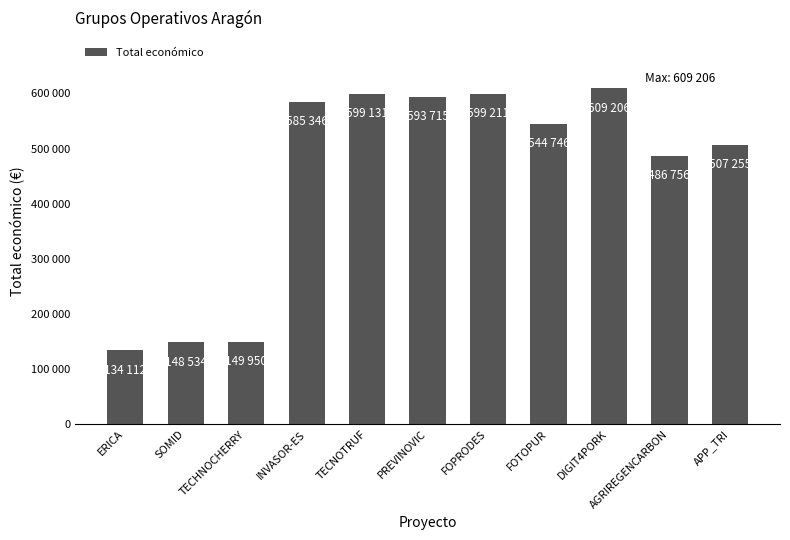

Reading left to right, list all the values displayed in this chart.

ERICA=134112	SOMID=148534	TECHNOCHERRY=149950	INVASOR-ES=585346	TECNOTRUF=599131	PREVINOVIC=593715	FOPRODES=599211	FOTOPUR=544746	DIGIT4PORK=609206	AGRIREGENCARBON=486756	APP_TRI=507255